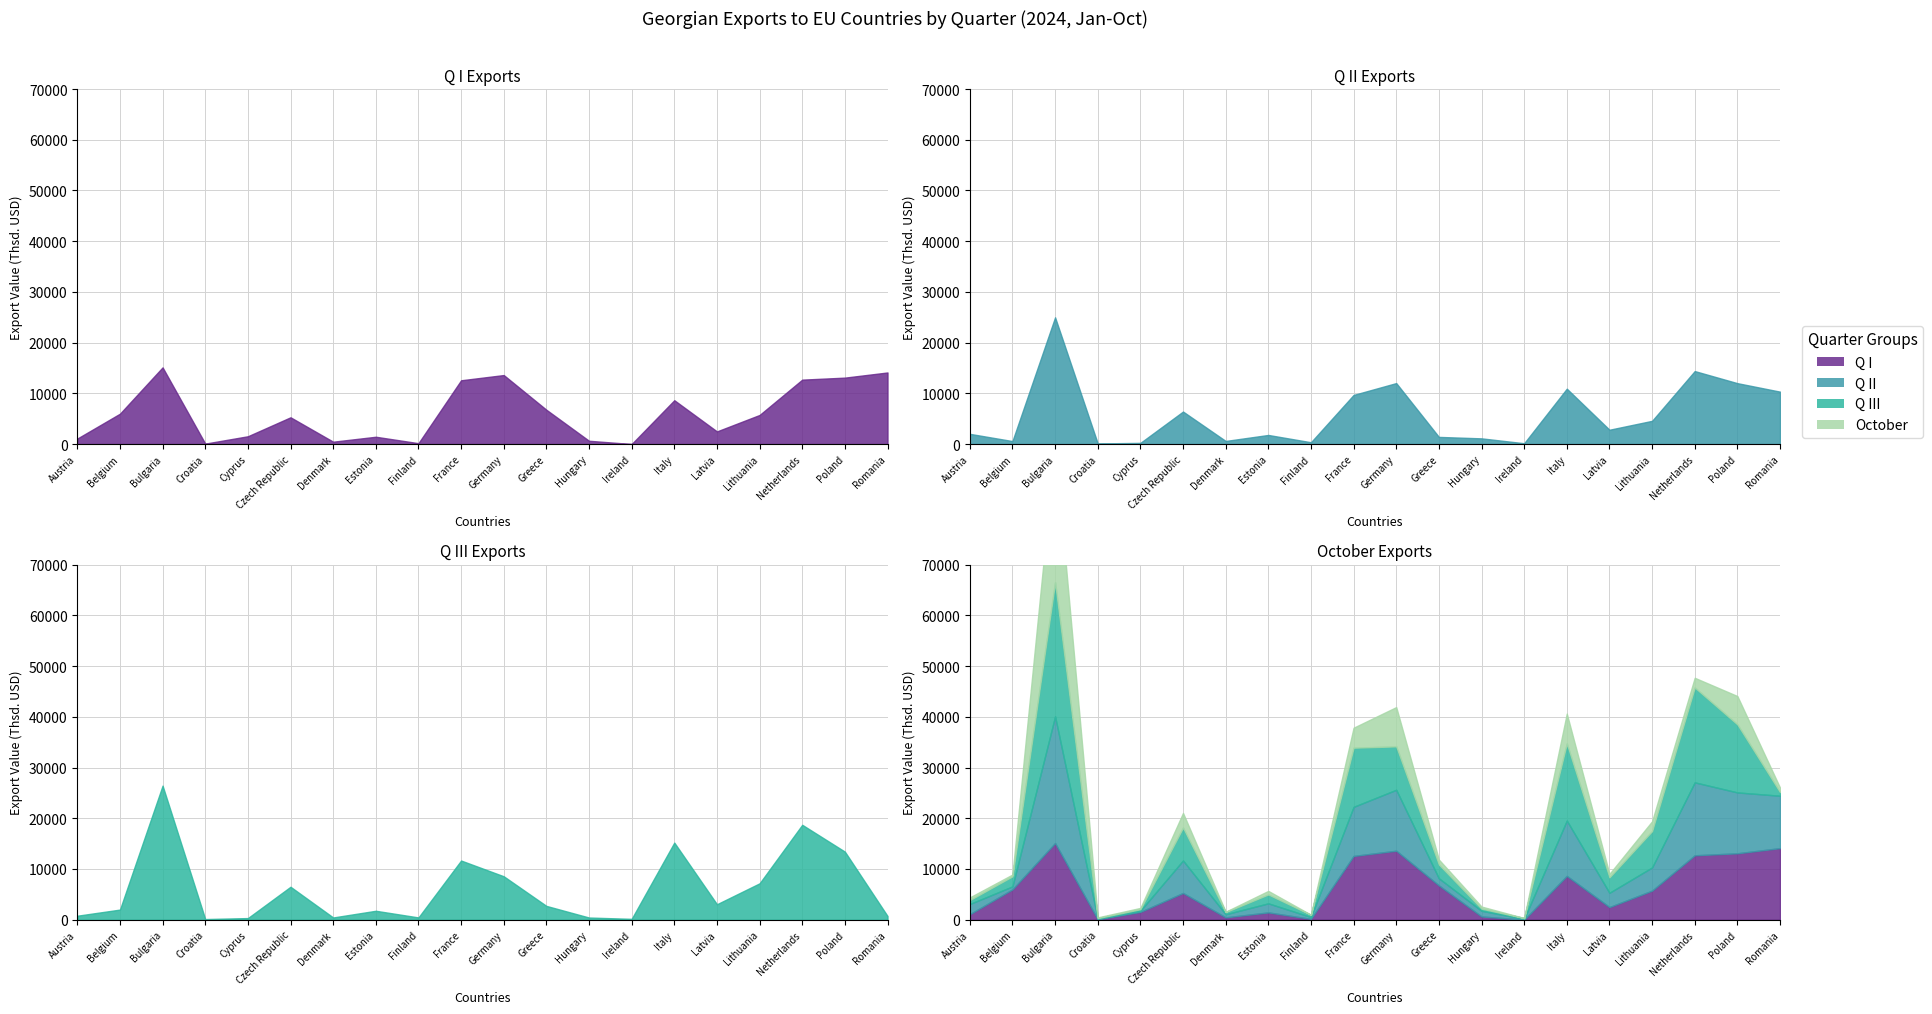

The value of Q II at Finland is 351.9. True or false?

True